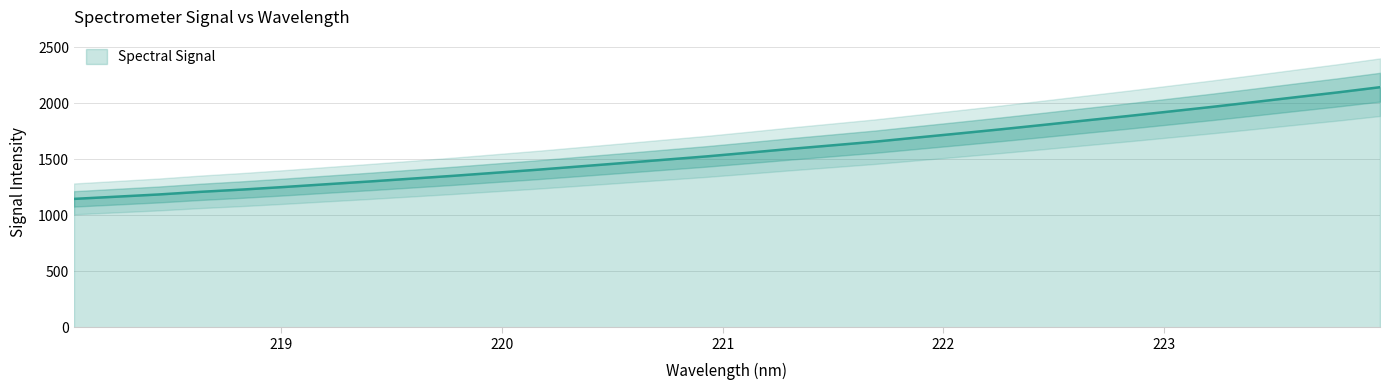

True or false: the data has more than 2 interior local peaks.

False